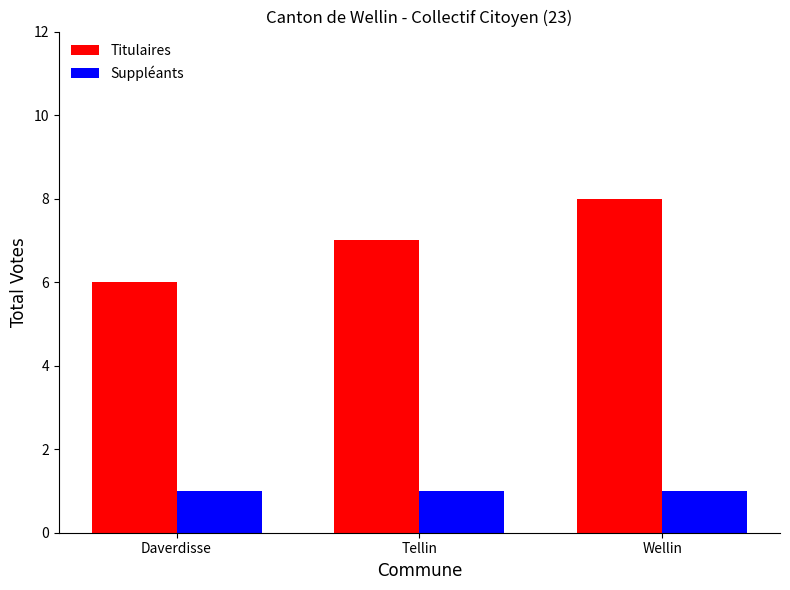

Reading left to right, what are all the values shown in this chart?

Titulaires: Daverdisse=6	Tellin=7	Wellin=8
Suppléants: Daverdisse=1	Tellin=1	Wellin=1